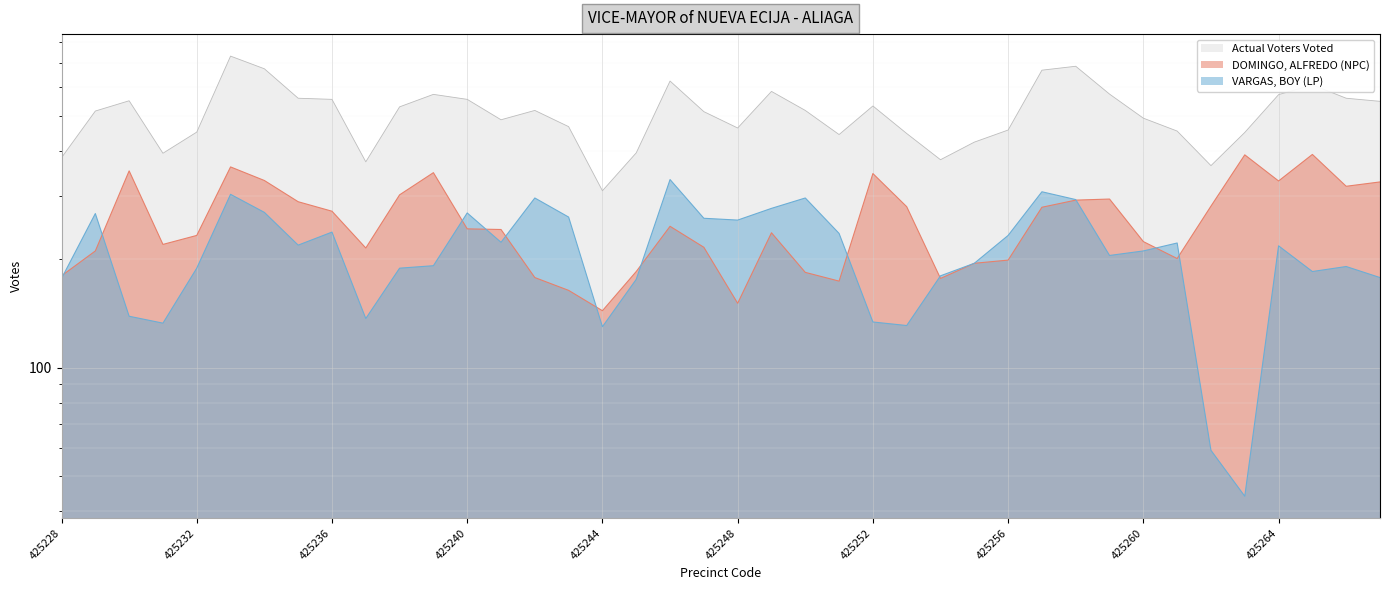

What is the value of the VARGAS, BOY (LP) point at the 28th from the left?

195